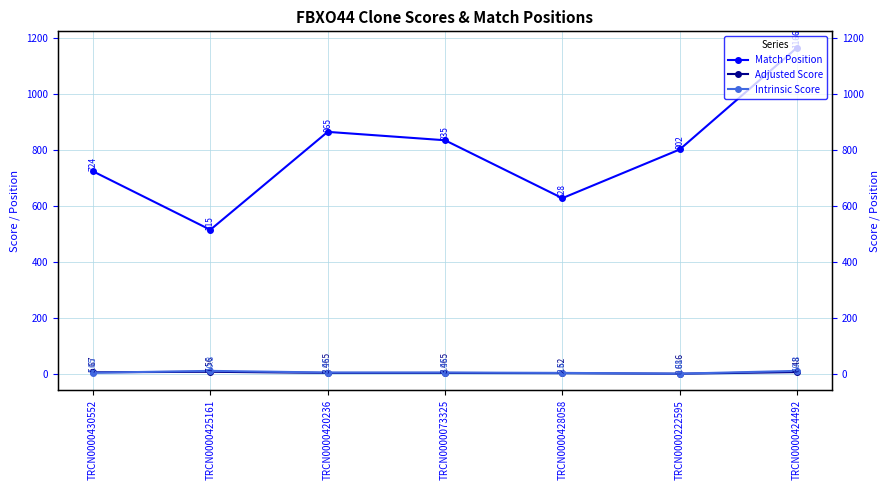

How many lines are shown in the chart?

3